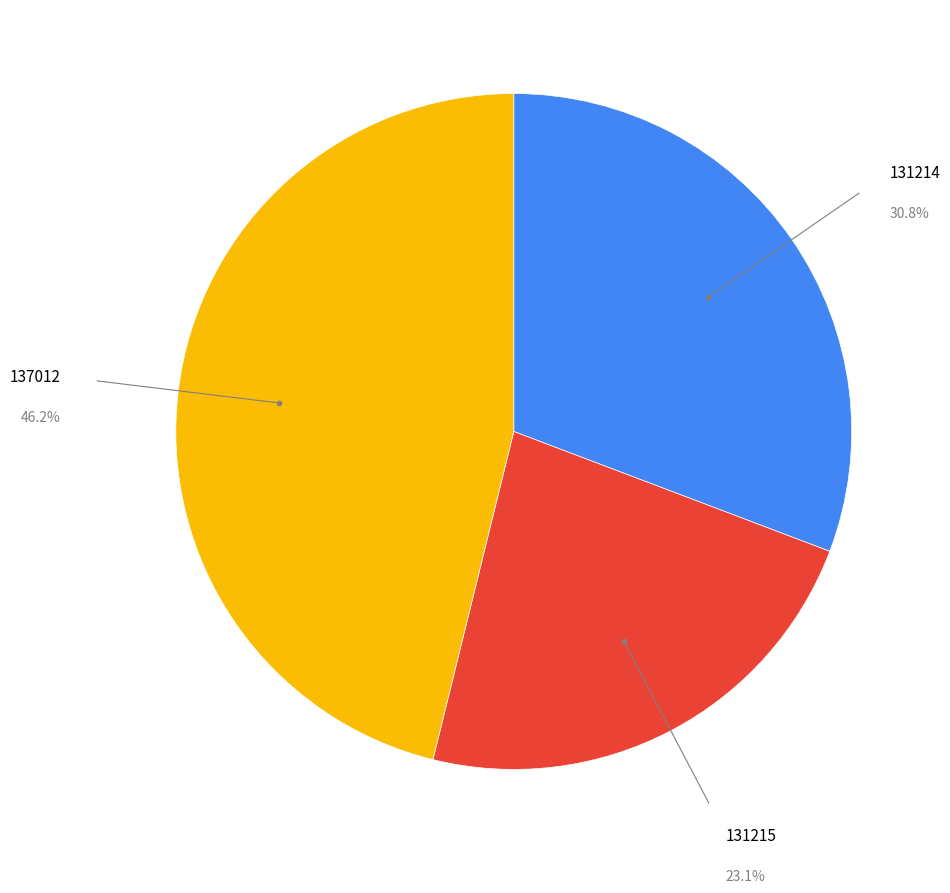

What percentage is the 131215 slice, to the nearest percent?

23%